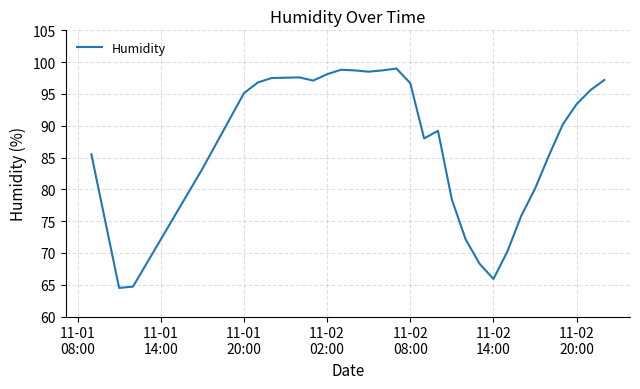

What is the smallest value displayed?

64.5